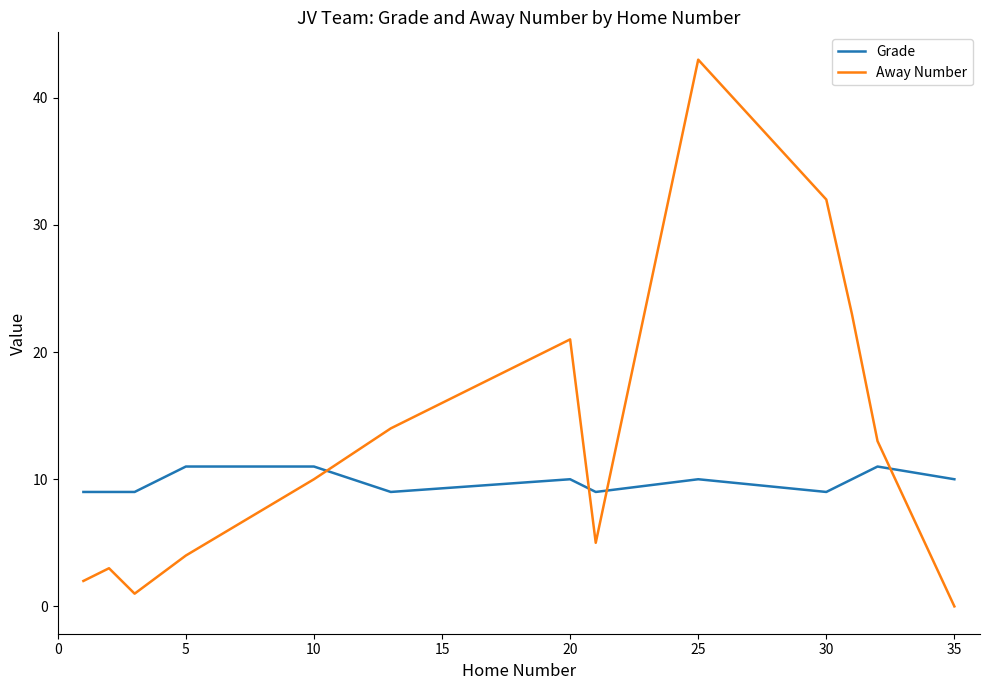

After their last crossing, which series has the higher values: Away Number or Grade?

Grade